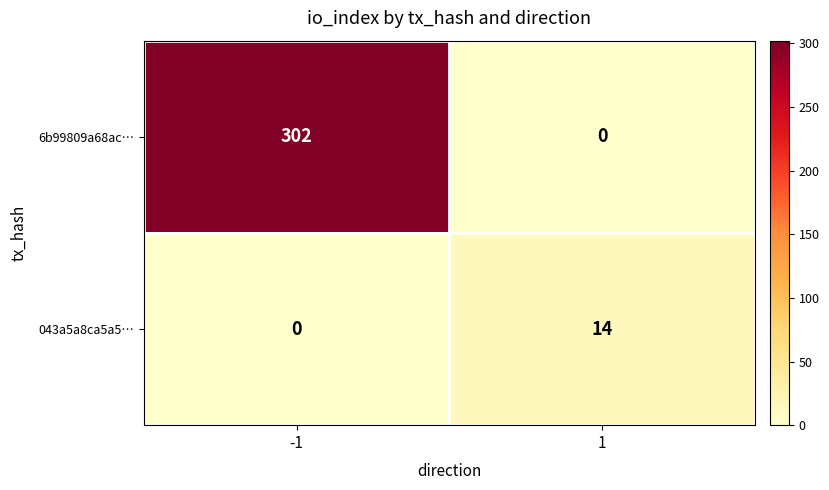

At 1, list the series in order from largest to smallest.

043a5a8ca5a5…, 6b99809a68ac…